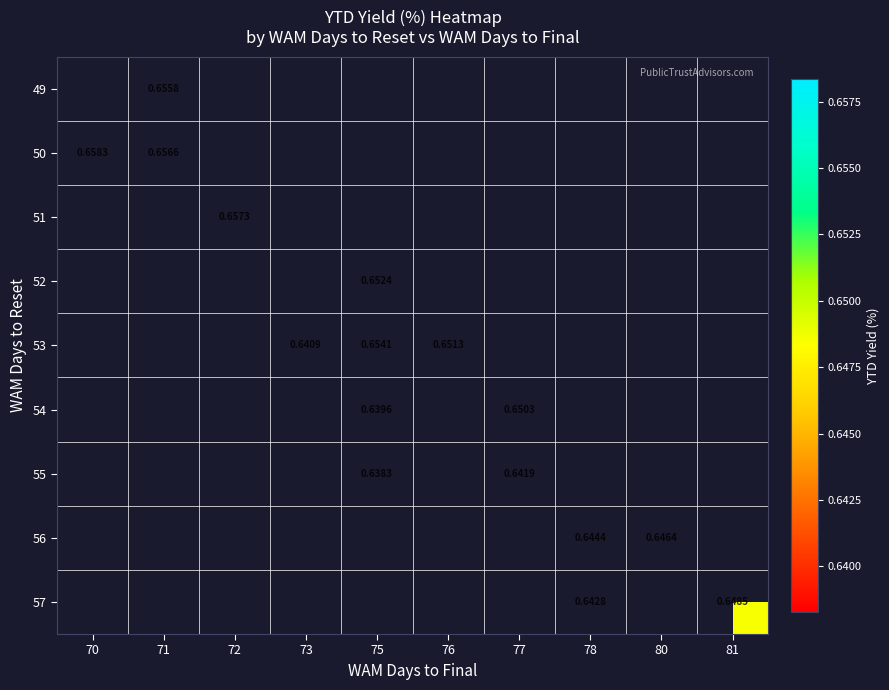

What is the greatest value displayed?

0.7